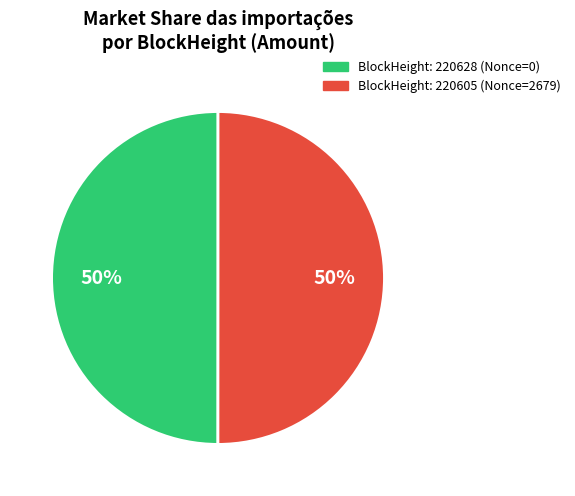

To the nearest percent, what is the average slice percentage?

50%